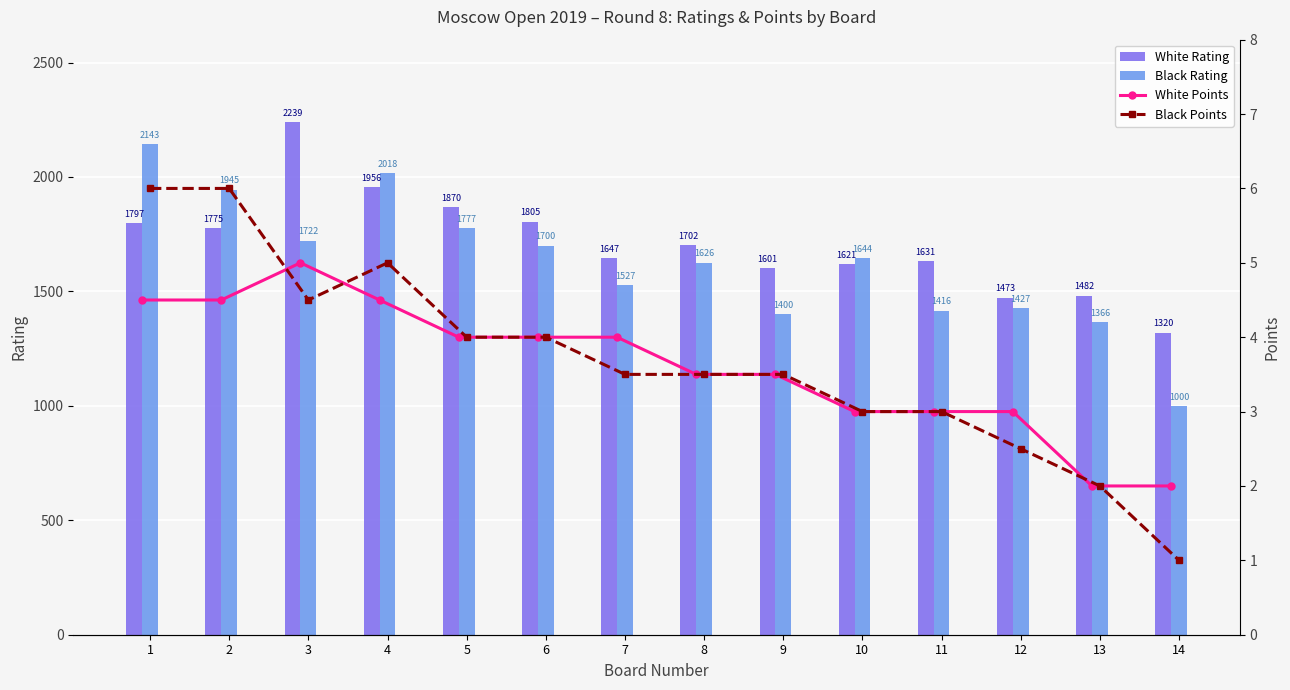

List the series in order of their peak value, highest first.

White Rating, Black Rating, Black Points, White Points